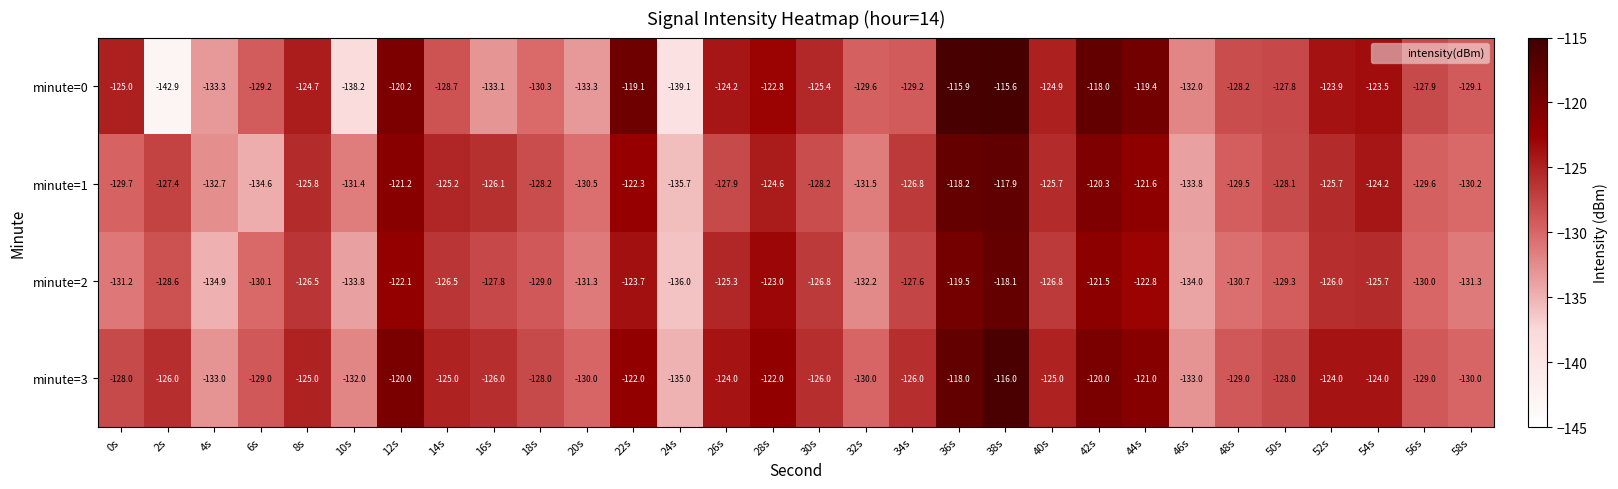

What is the difference between the minute=0 values at 56s and 38s?

12.3